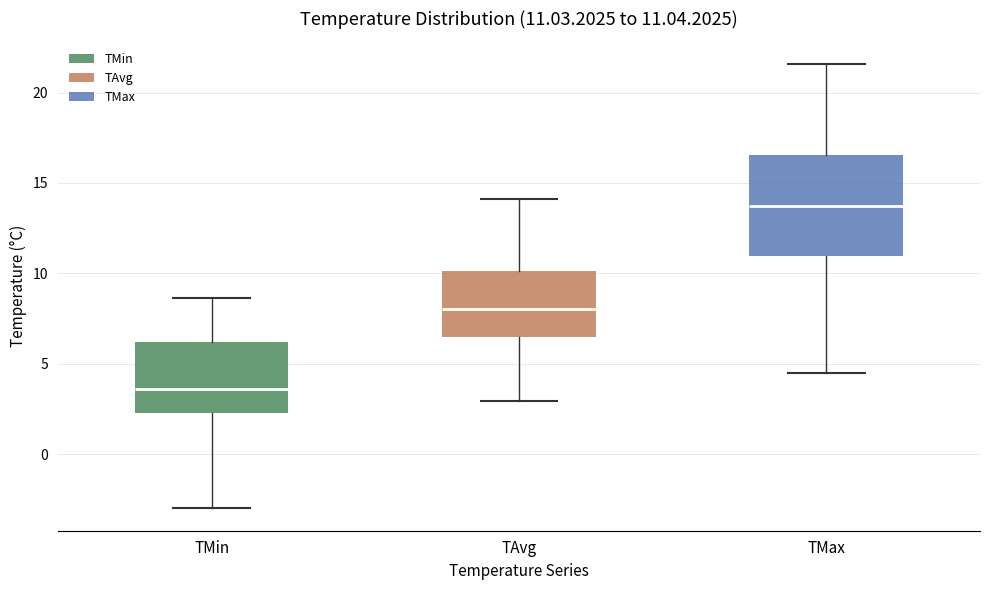

Which box is the tallest, from its lower edge to its upper edge?

TMax